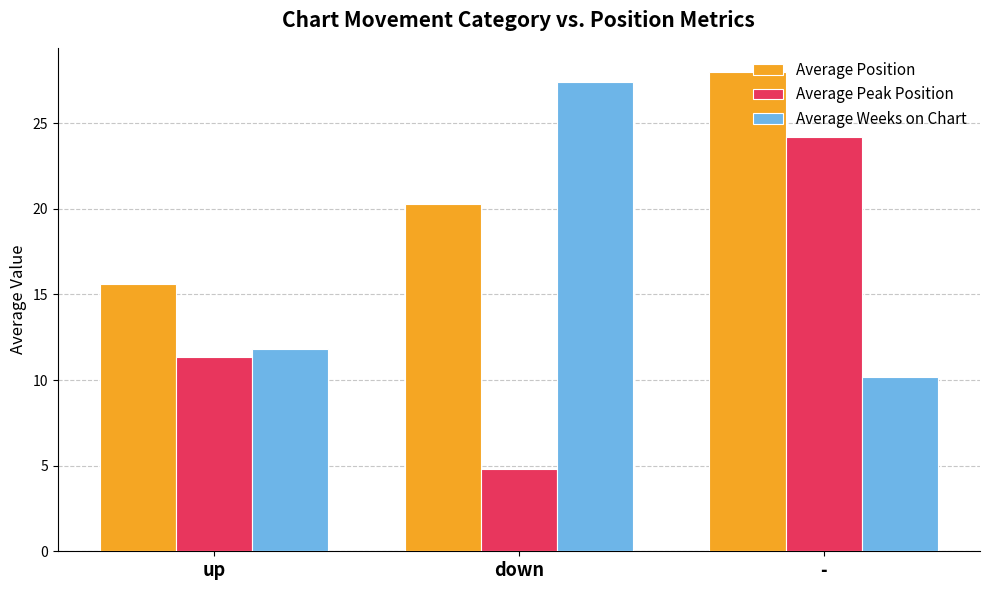

How many bars are there in total?

9